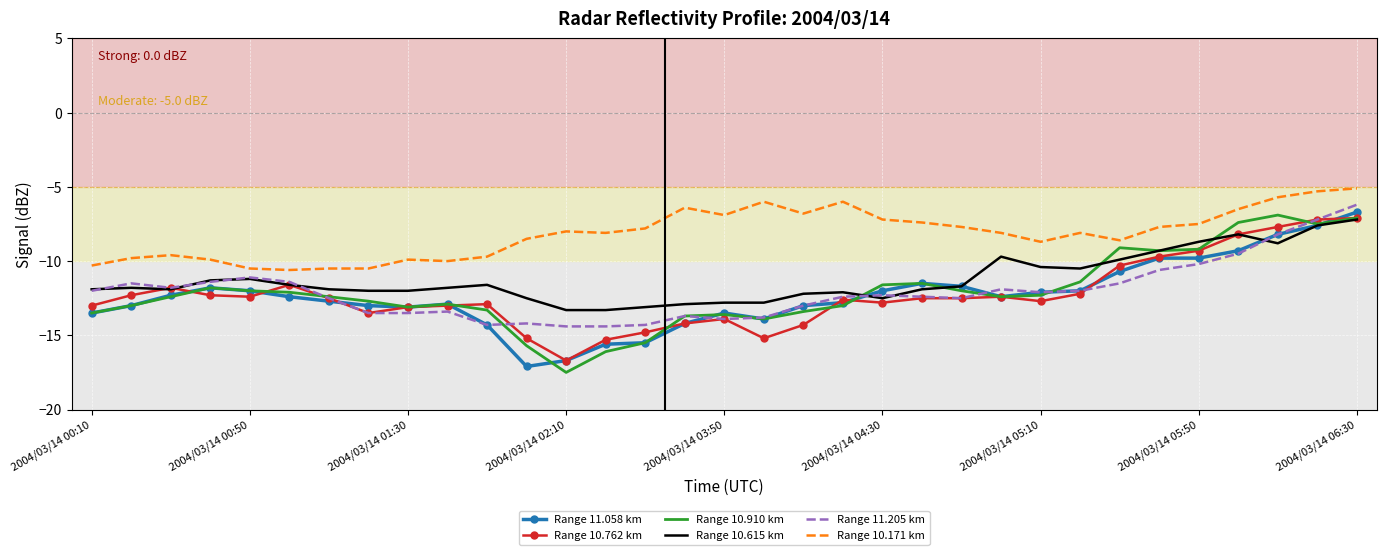

Which series has the largest total across all categories?

Range 10.171 km